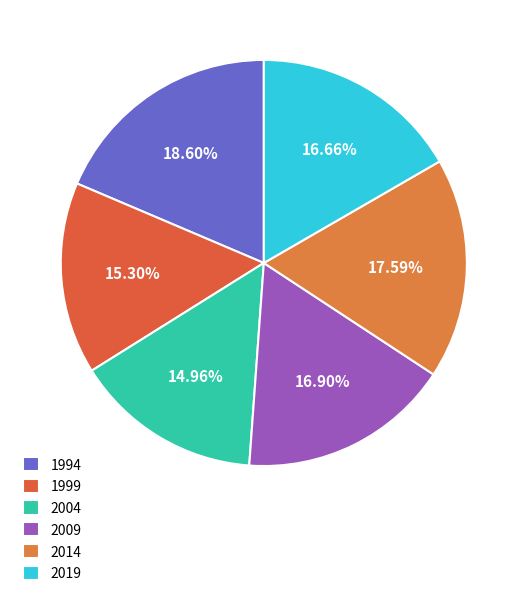

How many segments does this pie chart have?

6